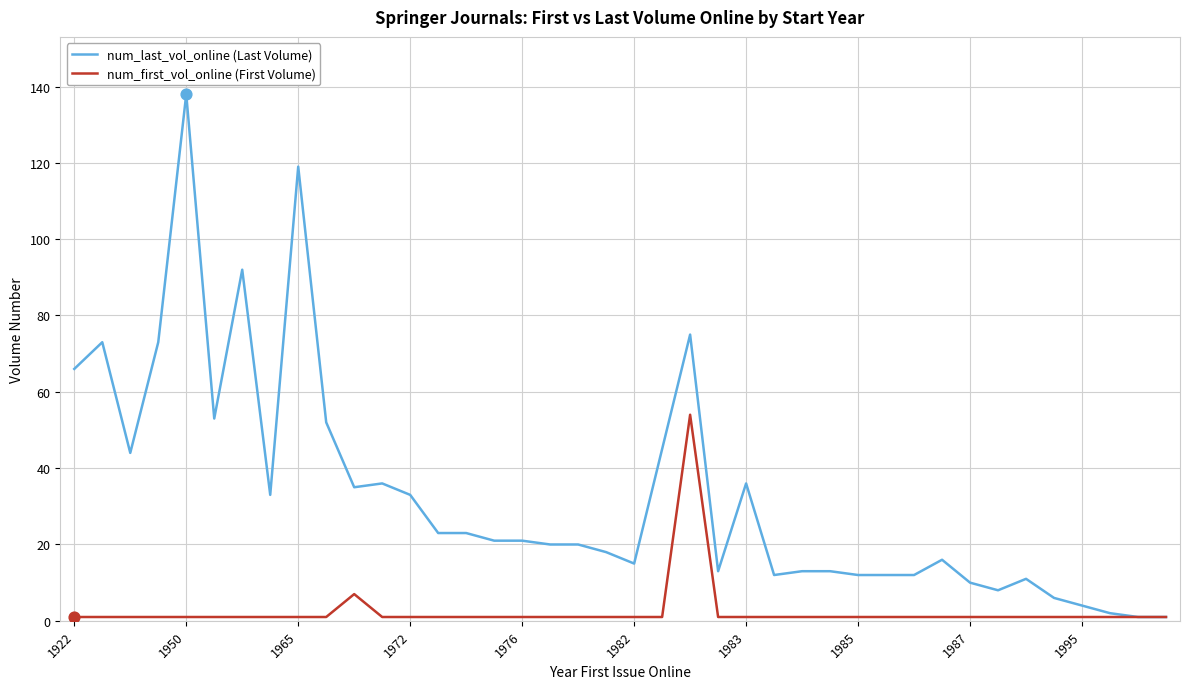

What are all the series names shown in the legend?

num_last_vol_online (Last Volume), num_first_vol_online (First Volume)